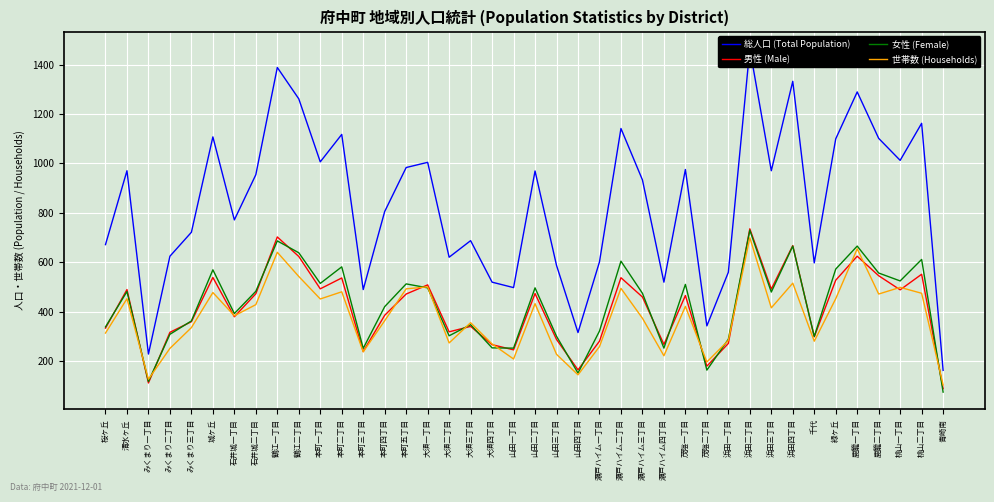

Reading left to right, transcribe all the data shown in this chart.

総人口 (Total Population): 桜ヶ丘=671	清水ヶ丘=970	みくまり一丁目=228	みくまり二丁目=624	みくまり三丁目=721	城ヶ丘=1107	石井城一丁目=771	石井城二丁目=954	鶴江一丁目=1388	鶴江二丁目=1261	本町一丁目=1006	本町二丁目=1117	本町三丁目=489	本町四丁目=805	本町五丁目=983	大須一丁目=1004	大須二丁目=620	大須三丁目=687	大須四丁目=519	山田一丁目=497	山田二丁目=969	山田三丁目=587	山田四丁目=315	瀬戸ハイム一丁目=601	瀬戸ハイム二丁目=1141	瀬戸ハイム三丁目=933	瀬戸ハイム四丁目=519	茂陰一丁目=975	茂陰二丁目=342	浜田一丁目=559	浜田二丁目=1464	浜田三丁目=970	浜田四丁目=1332	千代=597	緑ヶ丘=1099	鹿籠一丁目=1289	鹿籠二丁目=1101	桃山一丁目=1012	桃山二丁目=1162	青崎南=162
男性 (Male): 桜ヶ丘=333	清水ヶ丘=489	みくまり一丁目=111	みくまり二丁目=316	みくまり三丁目=359	城ヶ丘=538	石井城一丁目=379	石井城二丁目=472	鶴江一丁目=702	鶴江二丁目=623	本町一丁目=492	本町二丁目=536	本町三丁目=238	本町四丁目=385	本町五丁目=471	大須一丁目=508	大須二丁目=318	大須三丁目=340	大須四丁目=266	山田一丁目=245	山田二丁目=473	山田三丁目=287	山田四丁目=164	瀬戸ハイム一丁目=280	瀬戸ハイム二丁目=537	瀬戸ハイム三丁目=459	瀬戸ハイム四丁目=267	茂陰一丁目=465	茂陰二丁目=179	浜田一丁目=271	浜田二丁目=735	浜田三丁目=491	浜田四丁目=667	千代=298	緑ヶ丘=527	鹿籠一丁目=624	鹿籠二丁目=545	桃山一丁目=488	桃山二丁目=551	青崎南=88
女性 (Female): 桜ヶ丘=338	清水ヶ丘=481	みくまり一丁目=117	みくまり二丁目=308	みくまり三丁目=362	城ヶ丘=569	石井城一丁目=392	石井城二丁目=482	鶴江一丁目=686	鶴江二丁目=638	本町一丁目=514	本町二丁目=581	本町三丁目=251	本町四丁目=420	本町五丁目=512	大須一丁目=496	大須二丁目=302	大須三丁目=347	大須四丁目=253	山田一丁目=252	山田二丁目=496	山田三丁目=300	山田四丁目=151	瀬戸ハイム一丁目=321	瀬戸ハイム二丁目=604	瀬戸ハイム三丁目=474	瀬戸ハイム四丁目=252	茂陰一丁目=510	茂陰二丁目=163	浜田一丁目=288	浜田二丁目=729	浜田三丁目=479	浜田四丁目=665	千代=299	緑ヶ丘=572	鹿籠一丁目=665	鹿籠二丁目=556	桃山一丁目=524	桃山二丁目=611	青崎南=74
世帯数 (Households): 桜ヶ丘=313	清水ヶ丘=452	みくまり一丁目=126	みくまり二丁目=251	みくまり三丁目=335	城ヶ丘=477	石井城一丁目=383	石井城二丁目=428	鶴江一丁目=640	鶴江二丁目=542	本町一丁目=451	本町二丁目=480	本町三丁目=237	本町四丁目=363	本町五丁目=492	大須一丁目=500	大須二丁目=273	大須三丁目=355	大須四丁目=269	山田一丁目=208	山田二丁目=432	山田三丁目=227	山田四丁目=144	瀬戸ハイム一丁目=258	瀬戸ハイム二丁目=494	瀬戸ハイム三丁目=373	瀬戸ハイム四丁目=221	茂陰一丁目=421	茂陰二丁目=196	浜田一丁目=283	浜田二丁目=699	浜田三丁目=415	浜田四丁目=515	千代=280	緑ヶ丘=452	鹿籠一丁目=654	鹿籠二丁目=471	桃山一丁目=498	桃山二丁目=474	青崎南=103